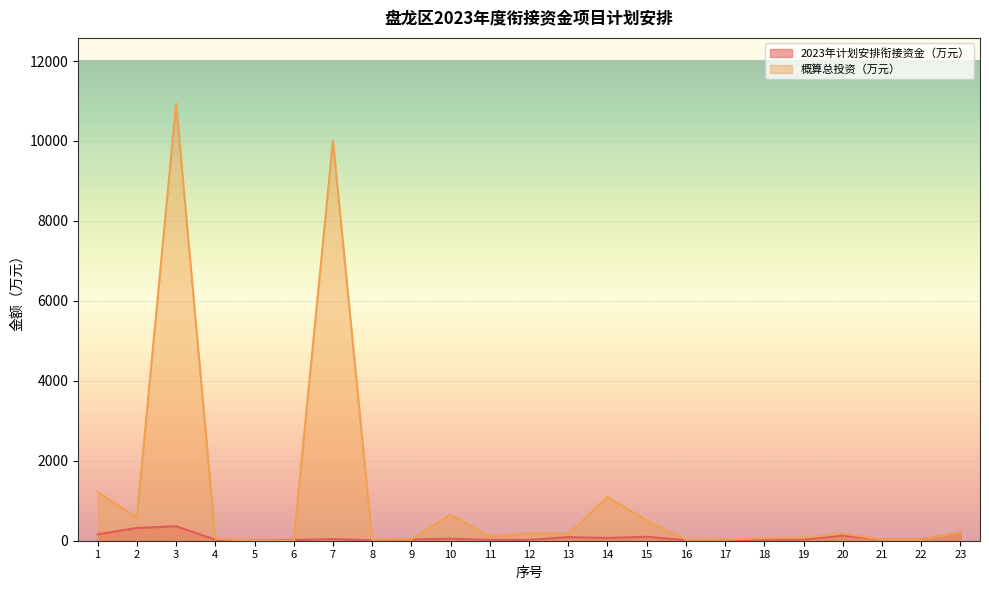

Count the number of categories in the chart.

23